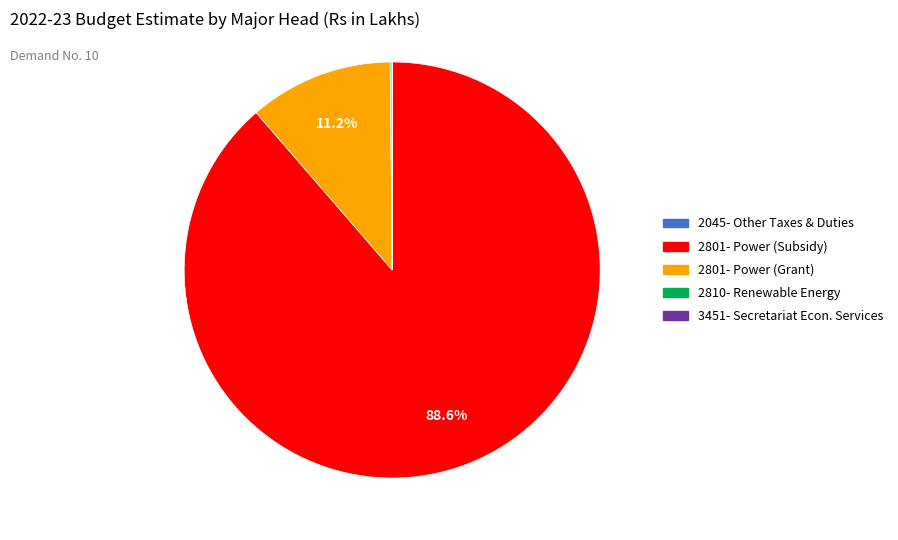

Is there a majority slice in this chart?

Yes